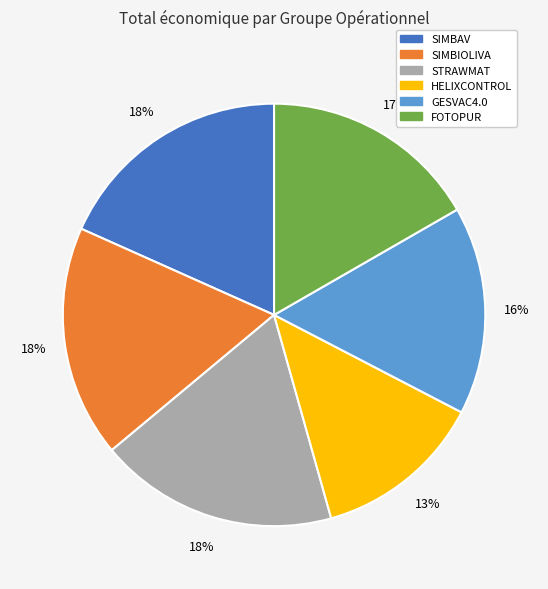

To the nearest percent, what is the average slice percentage?

17%